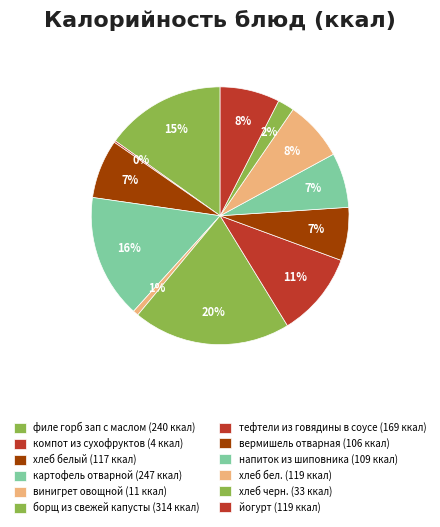

Does винигрет овощной represent more than half of the total?

No